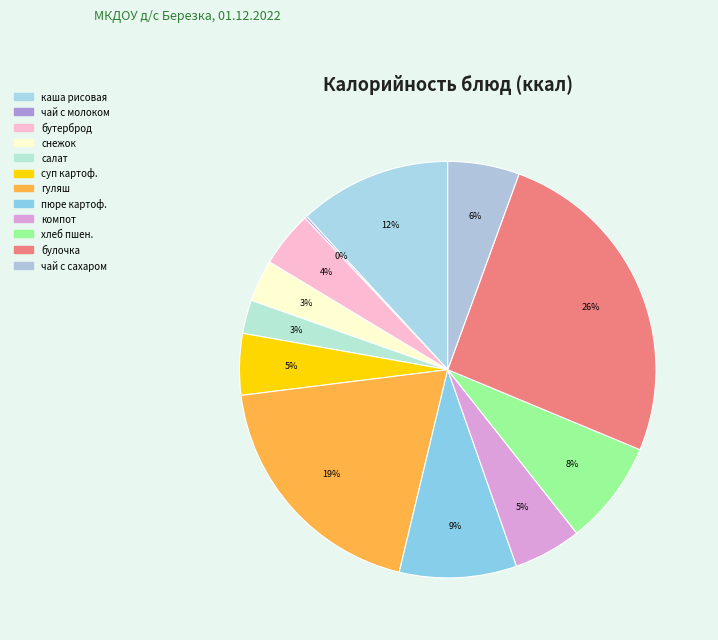

Is there a majority slice in this chart?

No